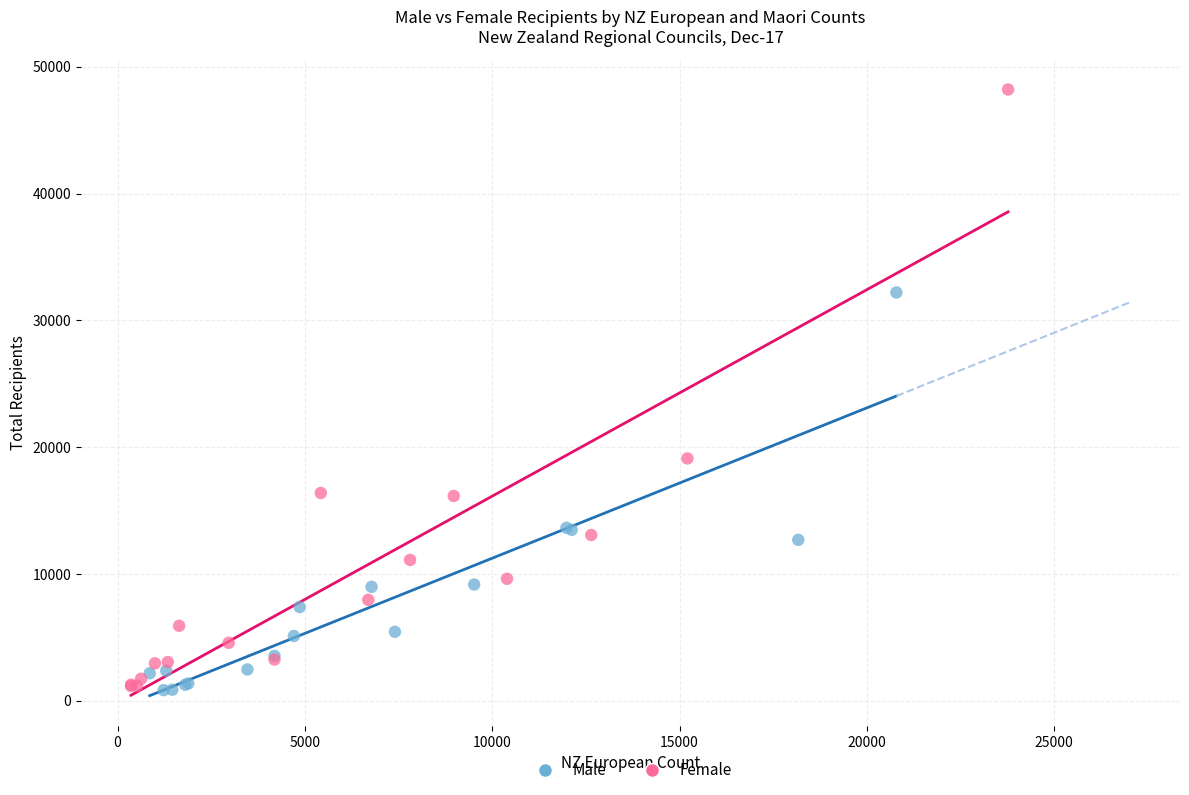

Which series reaches the maximum Y coordinate?

Female